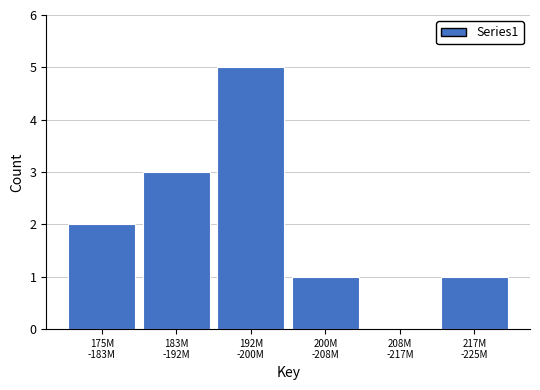

What is the maximum value shown in the chart?

5